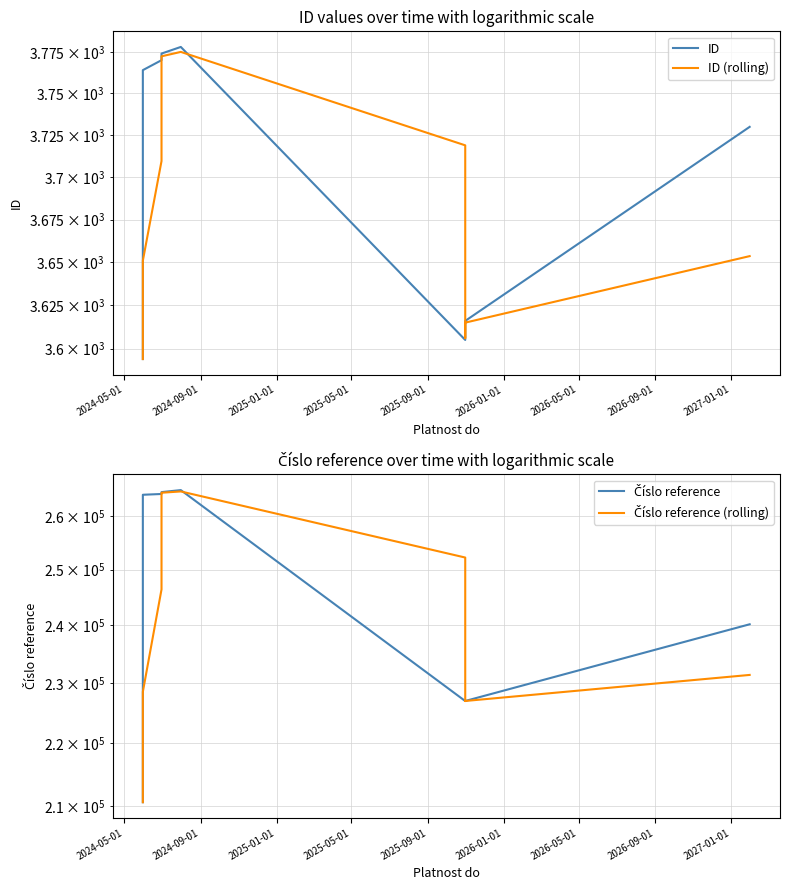

What is the value of the Číslo reference point at the 8th from the left?

226938.0